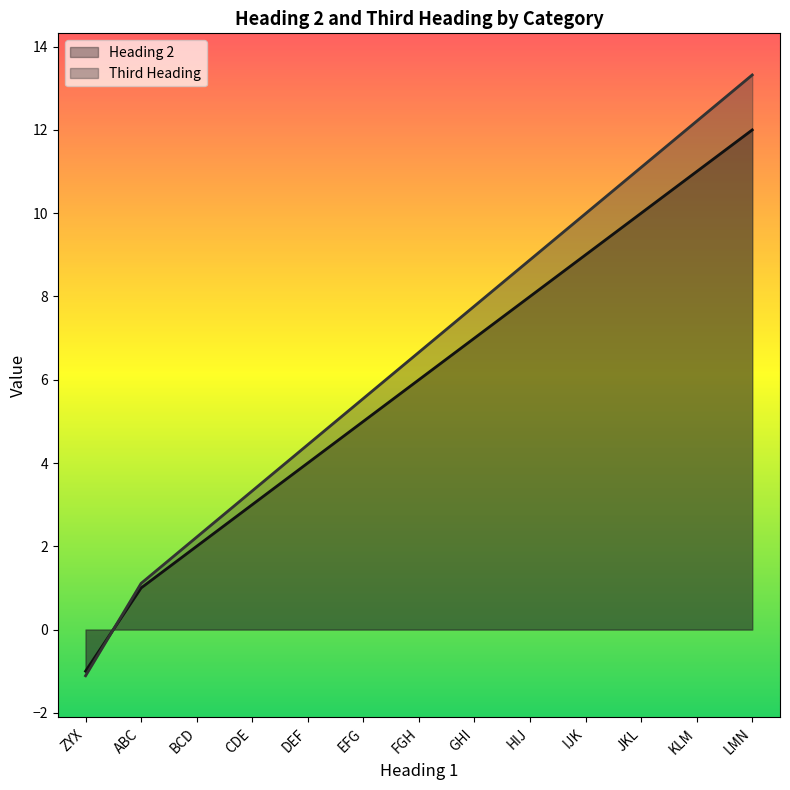

How many values in the Heading 2 series exceed 6?

6